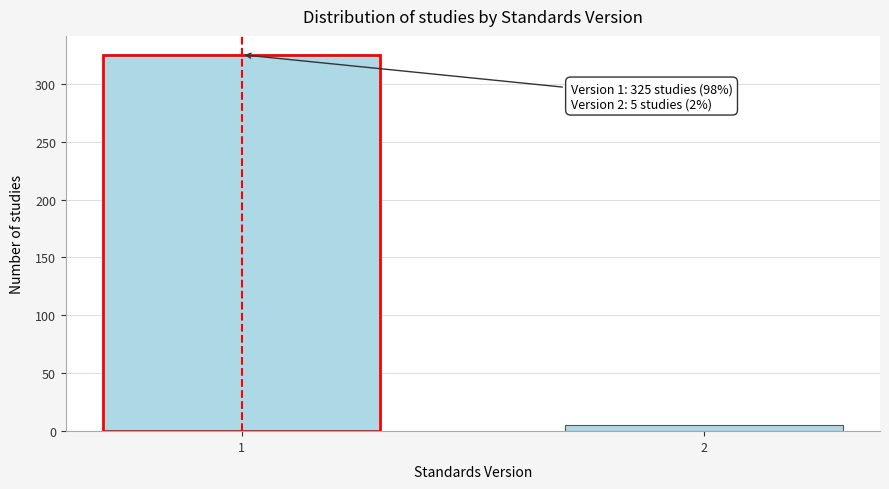

Reading left to right, extract all data points from this chart.

1=325	2=5